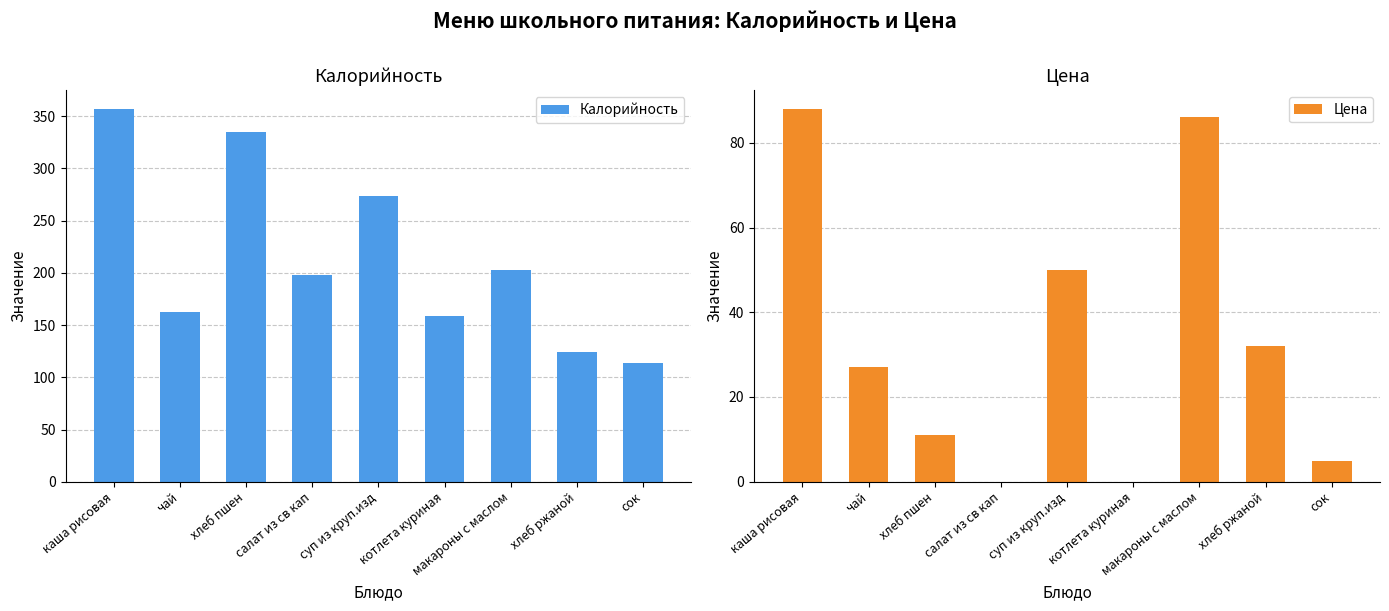

What is the value of the Цена bar at the 7th from the left?

86